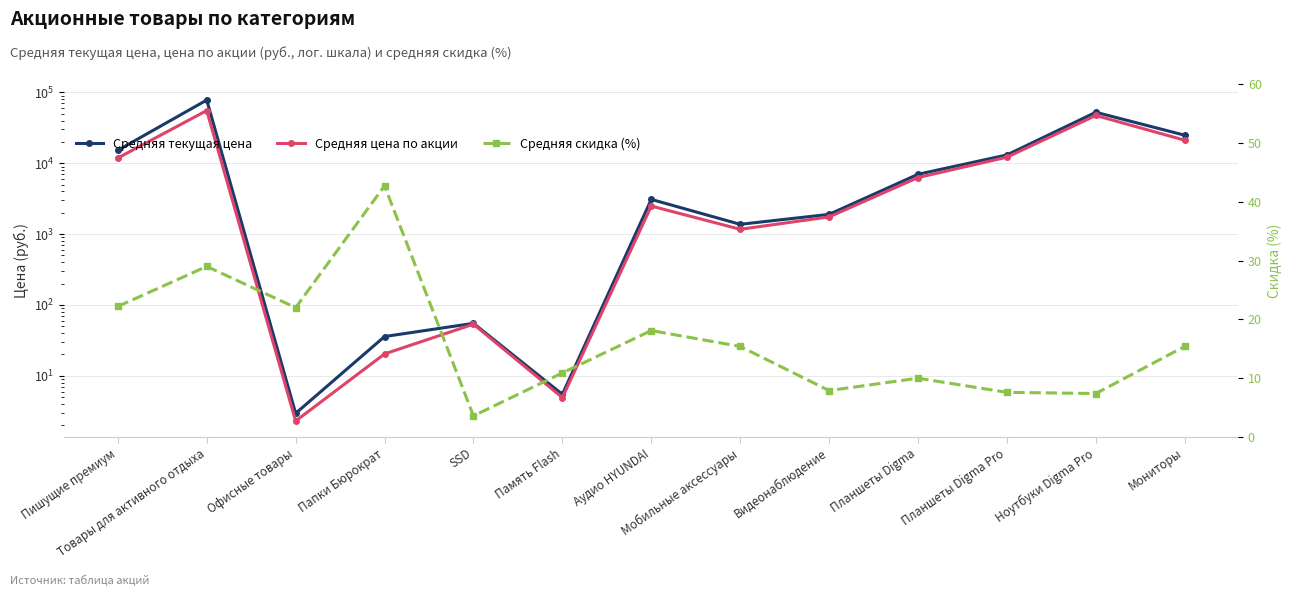

What is the difference between the second highest and second lowest values in the Средняя цена по акции series?

47285.1